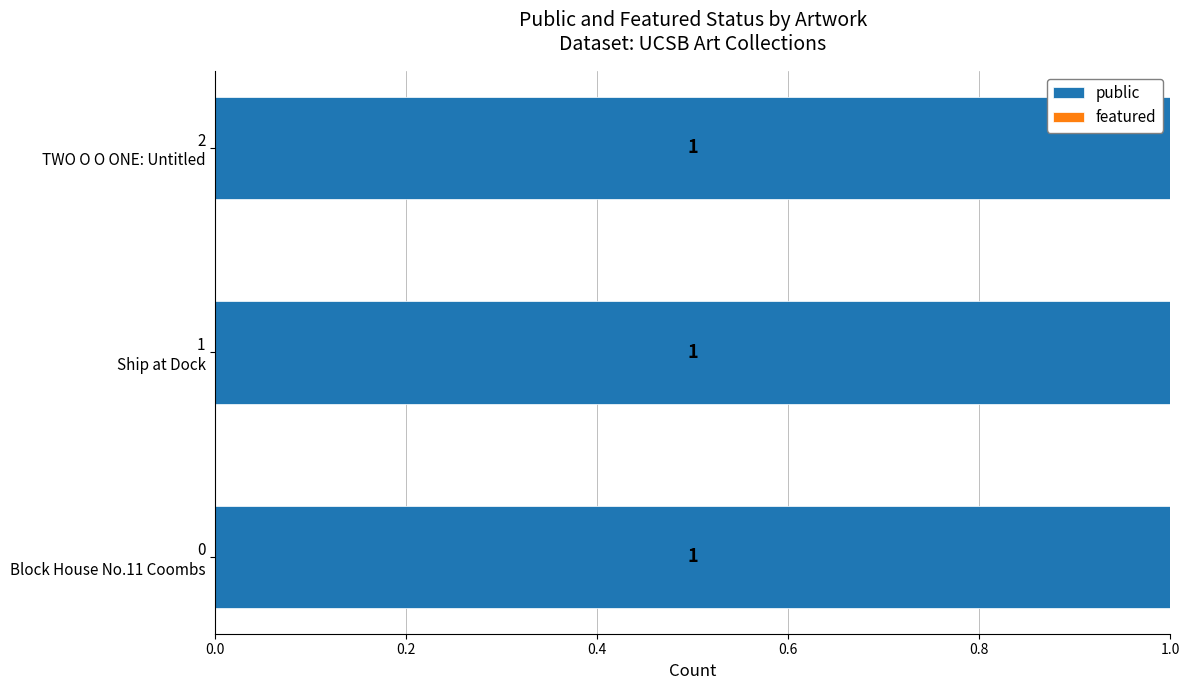

What is the lowest value of the public series?

1